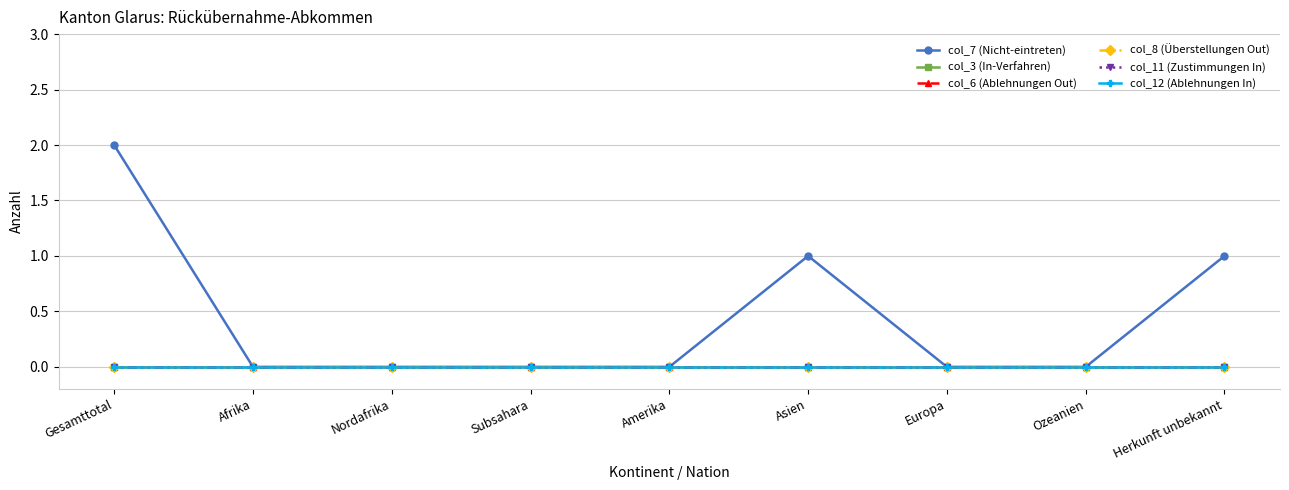

Is this an area chart (filled region under the line)?

No